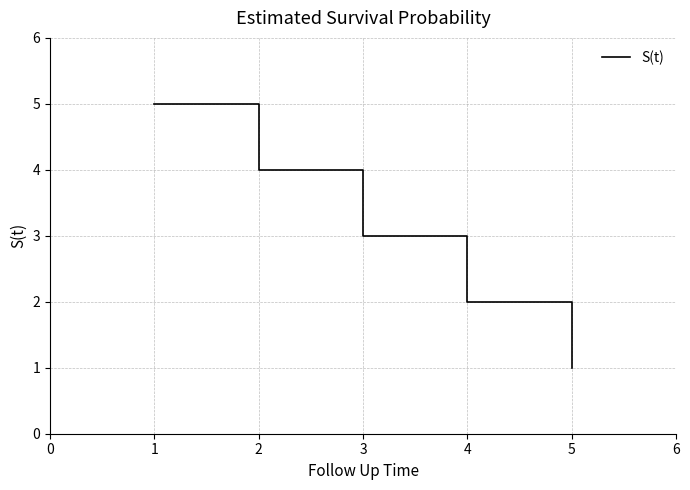

True or false: the data shows 7 at 2.

False